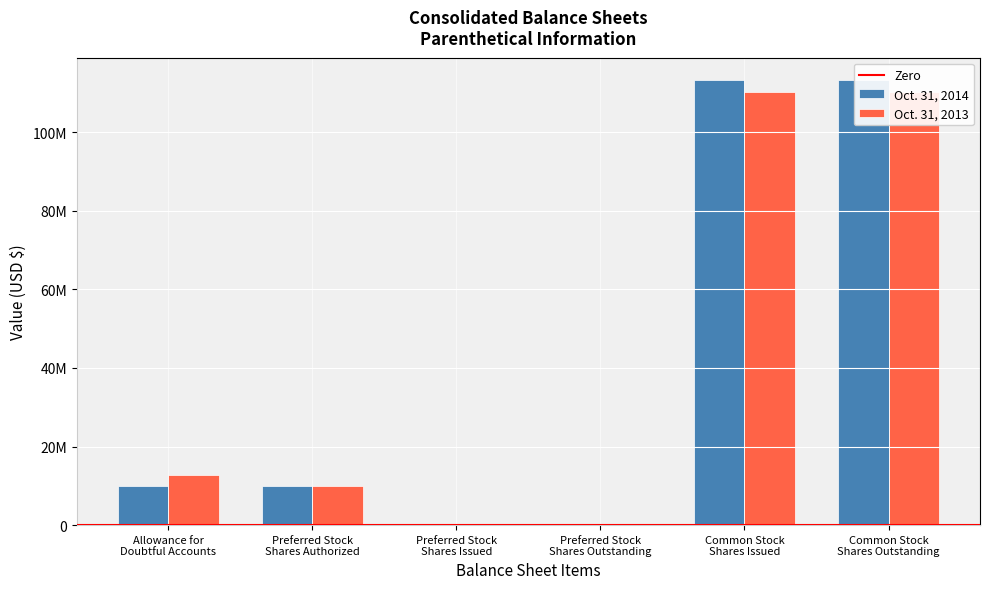

Between Allowance for
Doubtful Accounts and Preferred Stock
Shares Outstanding, which series saw the biggest shift?

Oct. 31, 2013